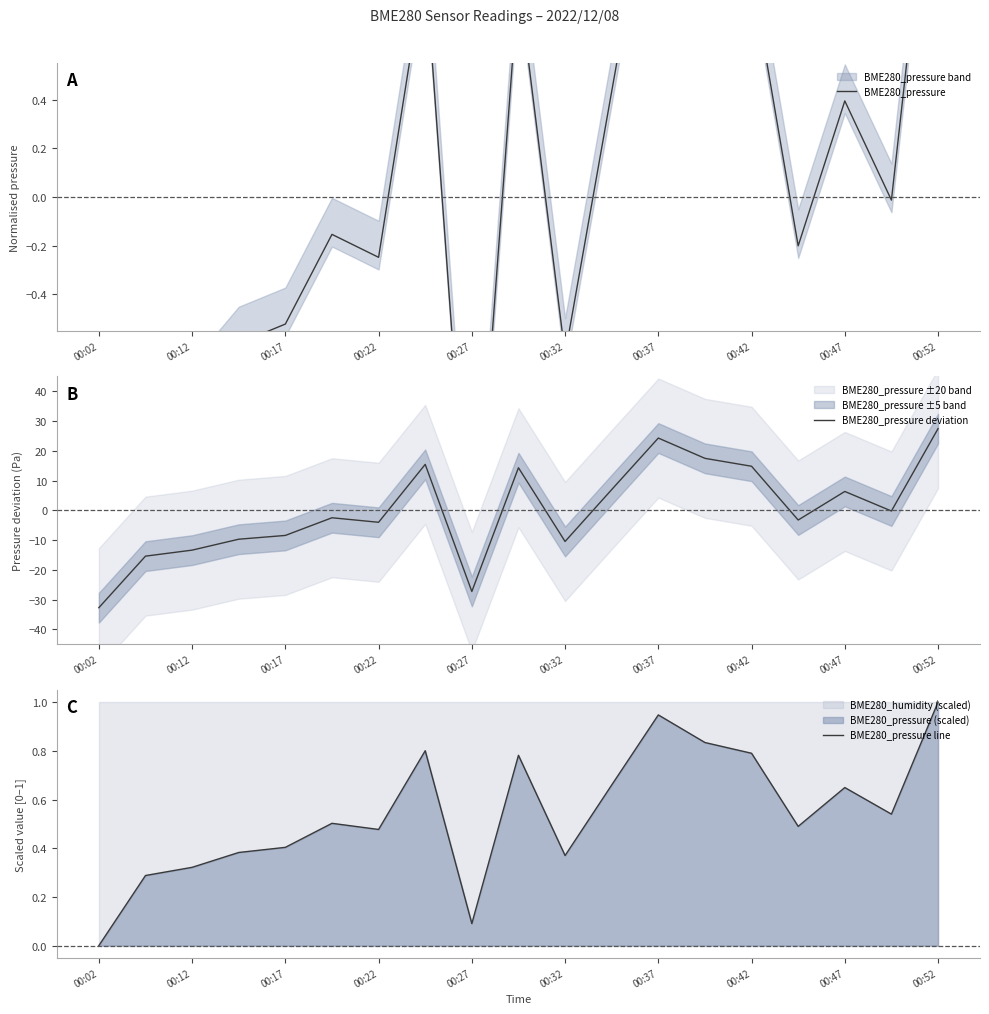

How many times do BME280_pressure deviation and BME280_pressure cross each other?

9